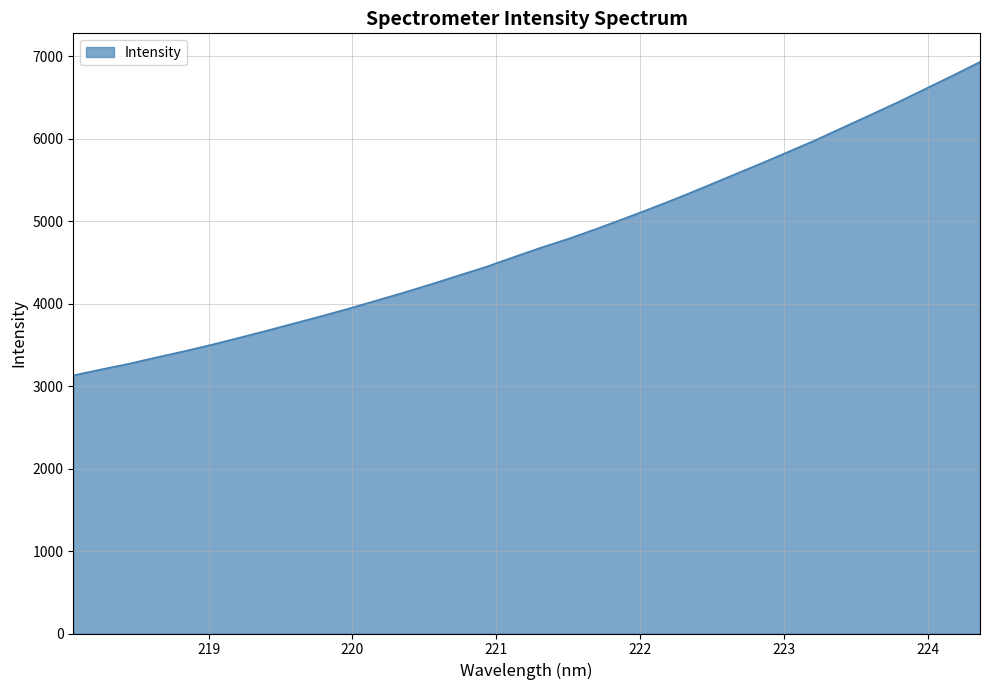

What is the greatest value displayed?

6931.2